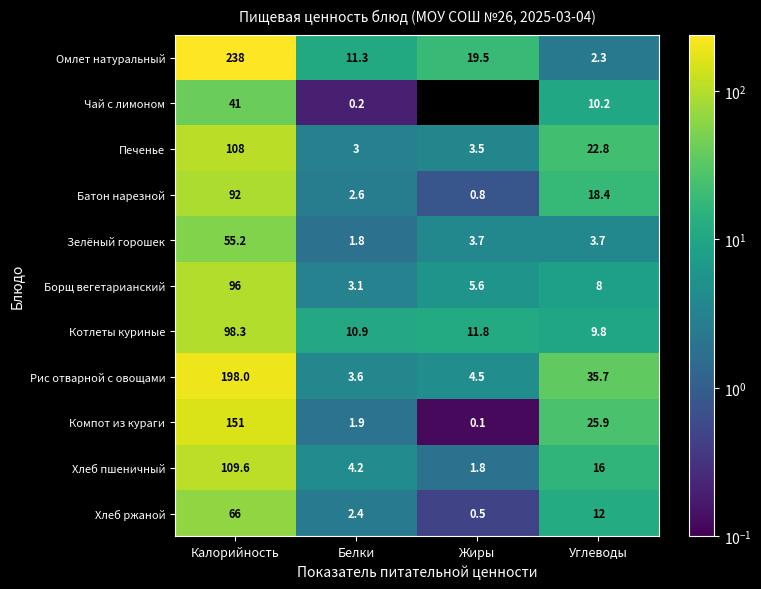

Count the number of data series in this chart.

11